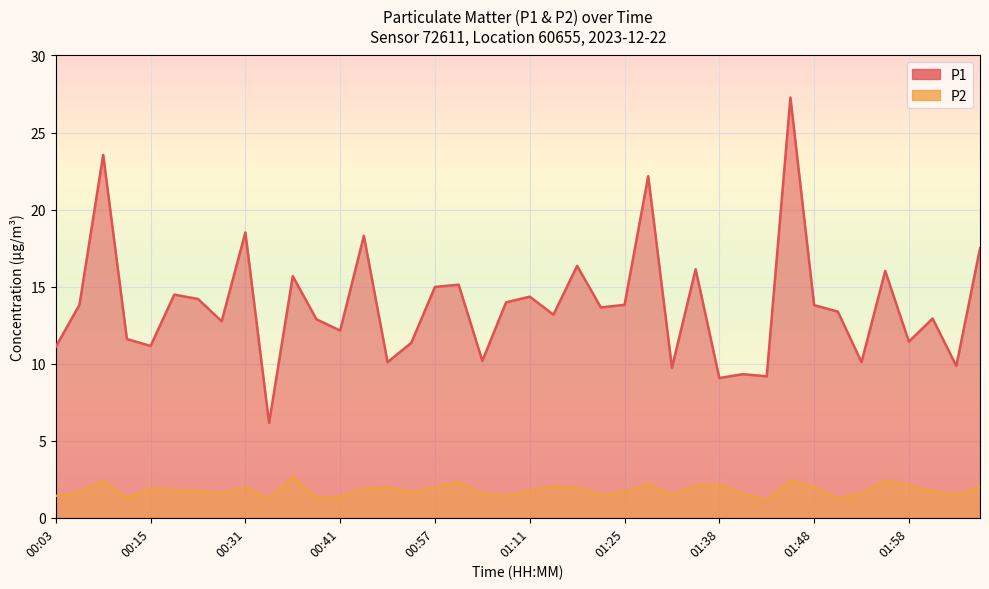

What is the label of the 22nd point from the right?

01:05